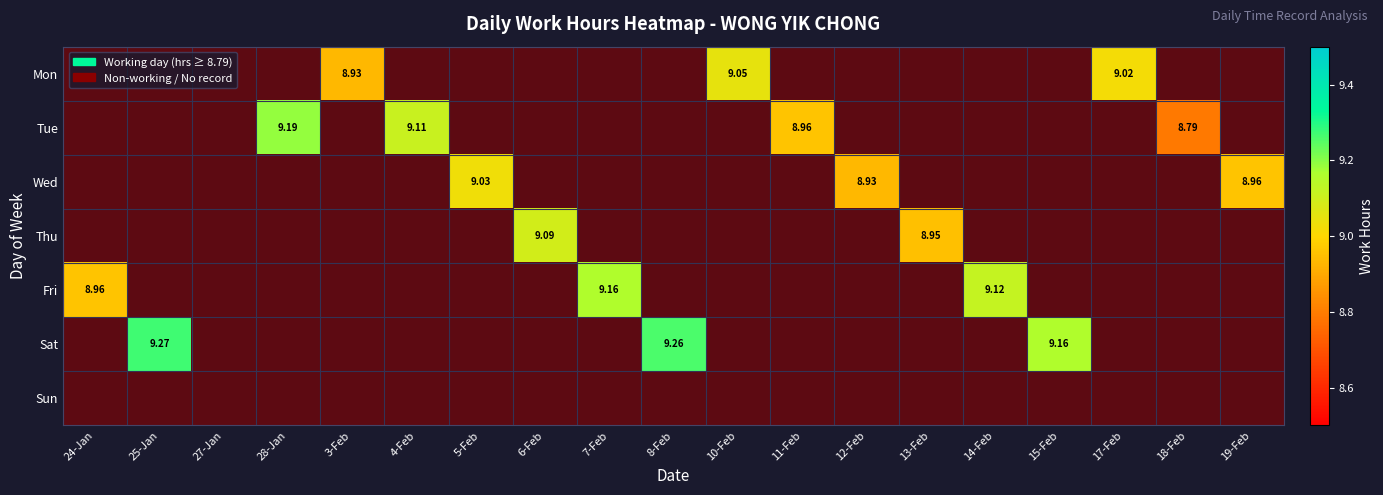

How many categories are shown in the chart?

19